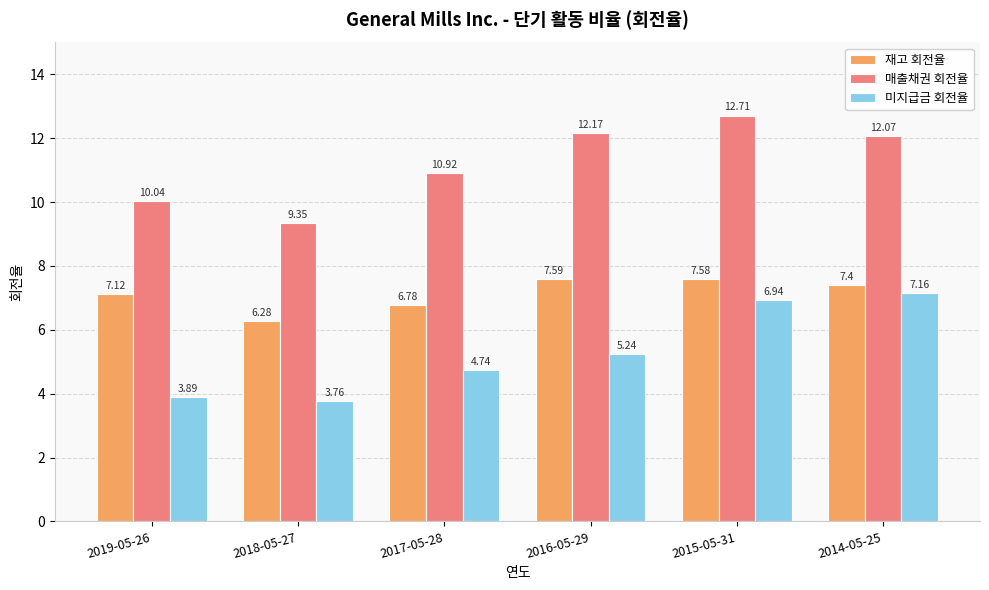

Which series has the largest range (max minus min)?

미지급금 회전율